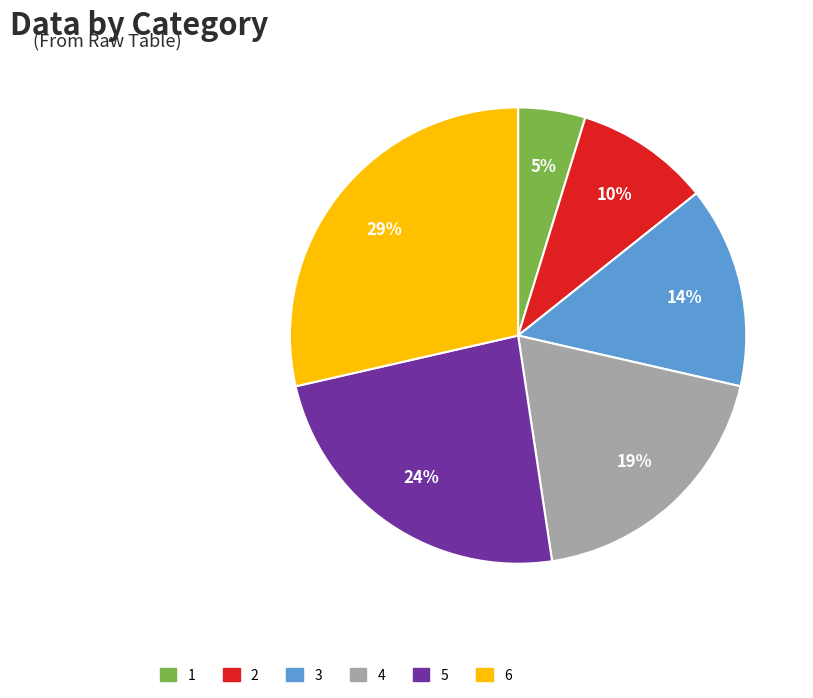

How many segments does this pie chart have?

6